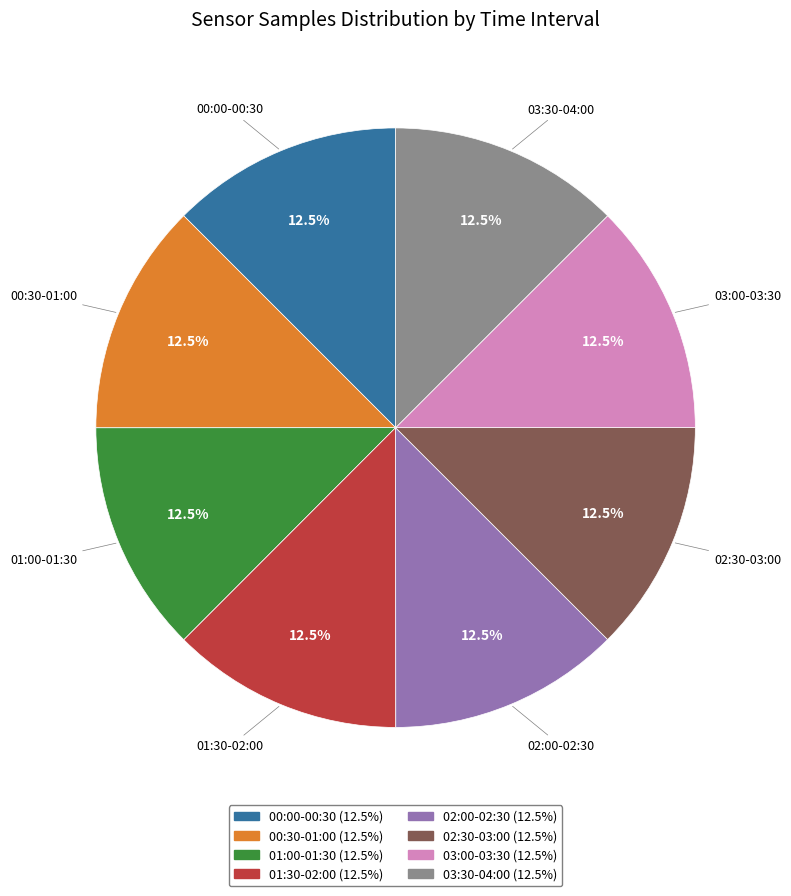

Is there any slice that represents more than half of the pie?

No